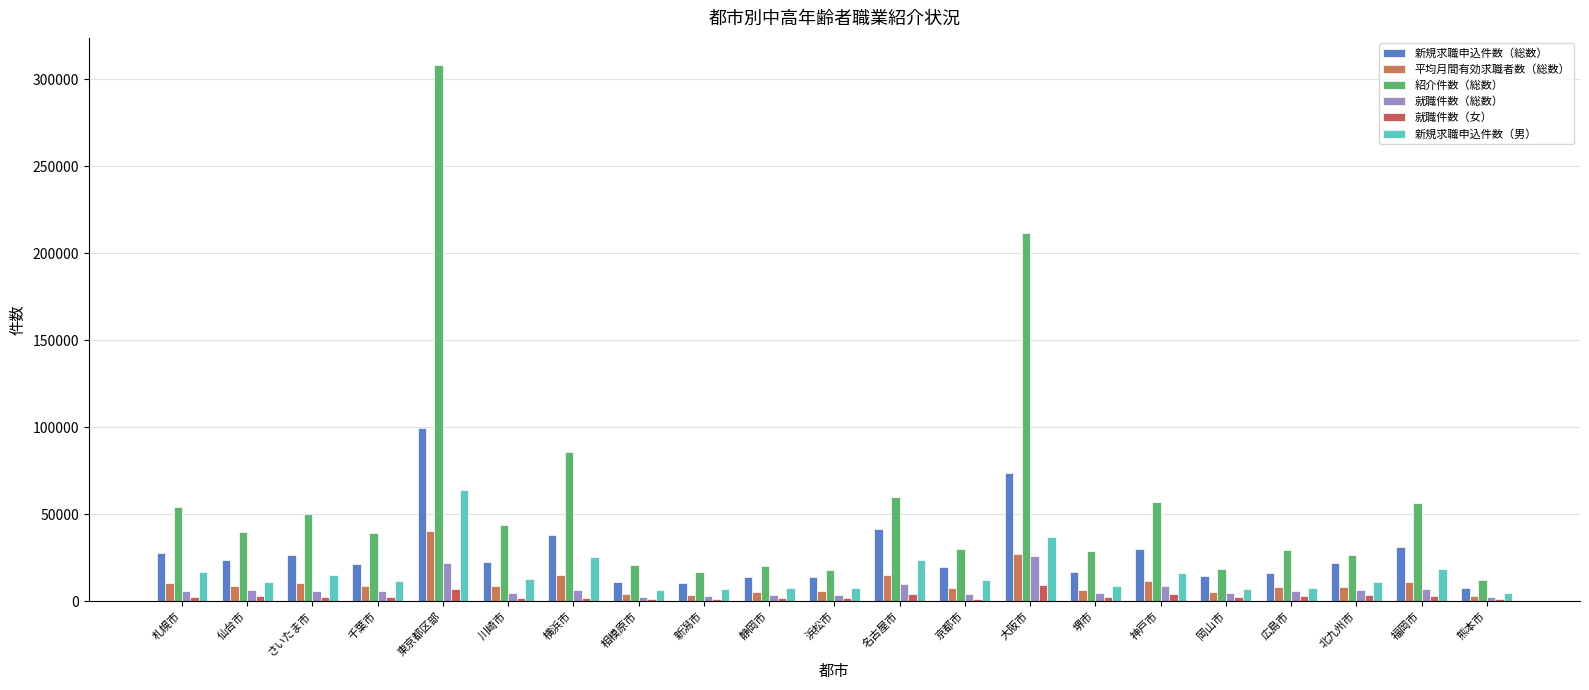

Where does the 就職件数（女） series first go above 2399?

札幌市